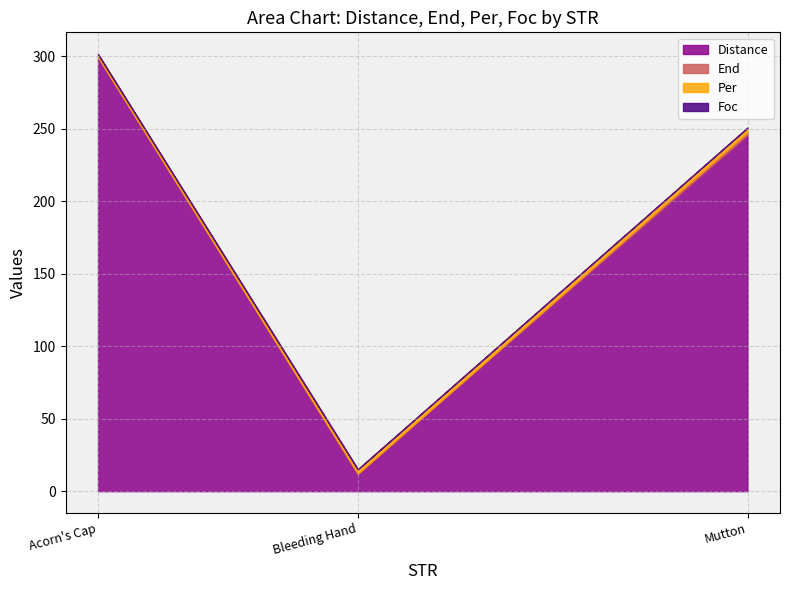

At which category does the chart reach its peak across all series?

Acorn's Cap